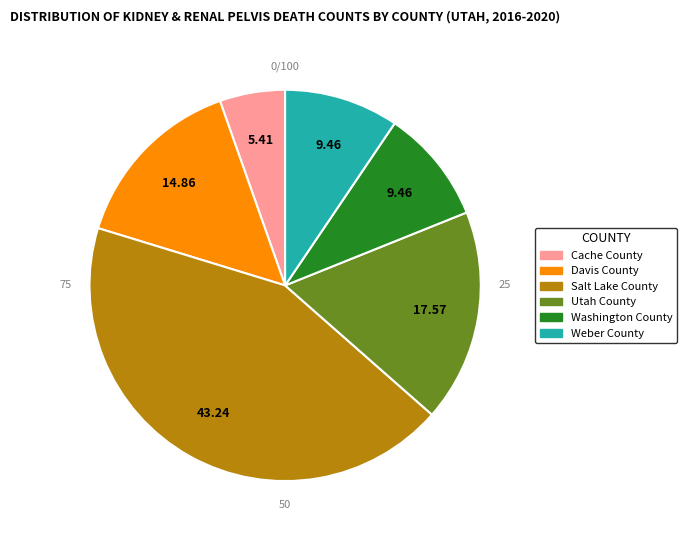

Does Washington County represent more than half of the total?

No